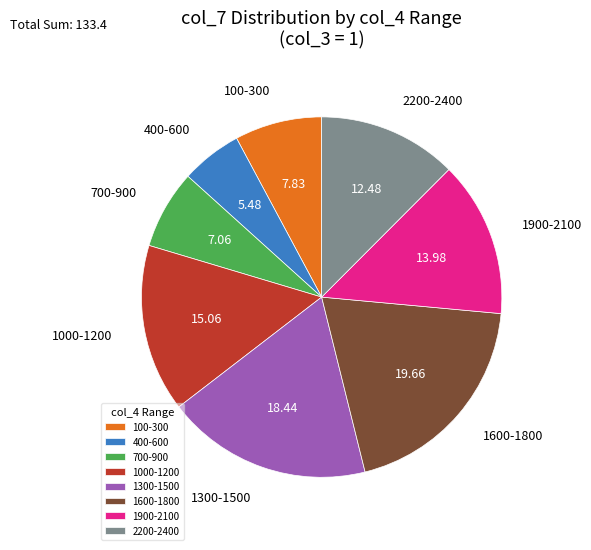

Which has a higher value, 1900-2100 or 1000-1200?

1000-1200